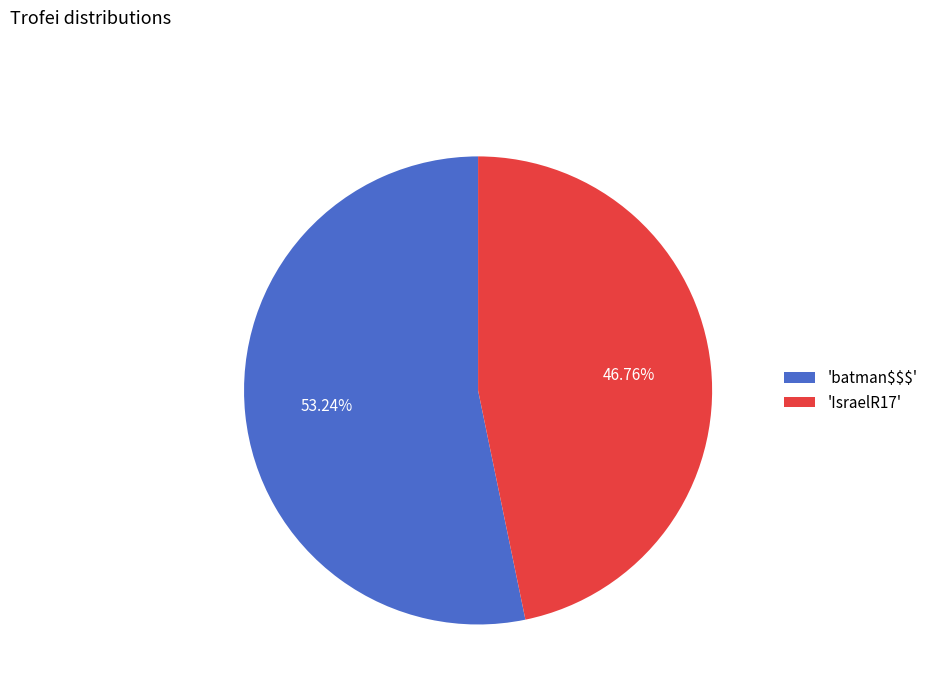

Which category has the smallest portion of the pie?

'IsraelR17'